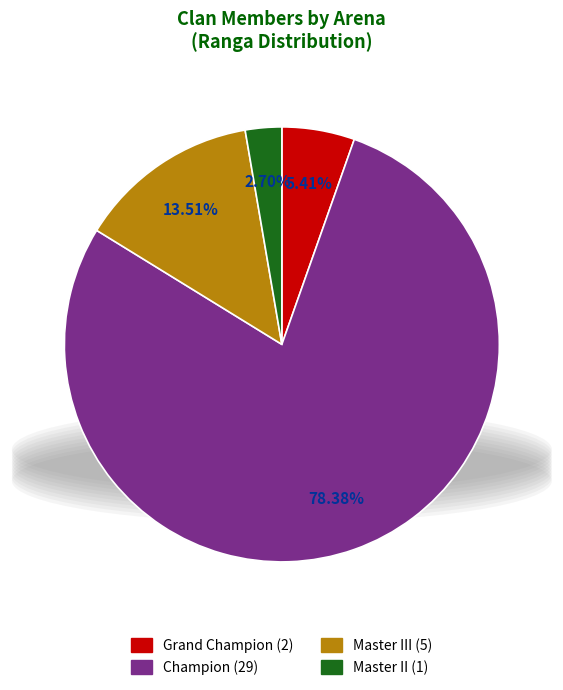

Is there a majority slice in this chart?

Yes